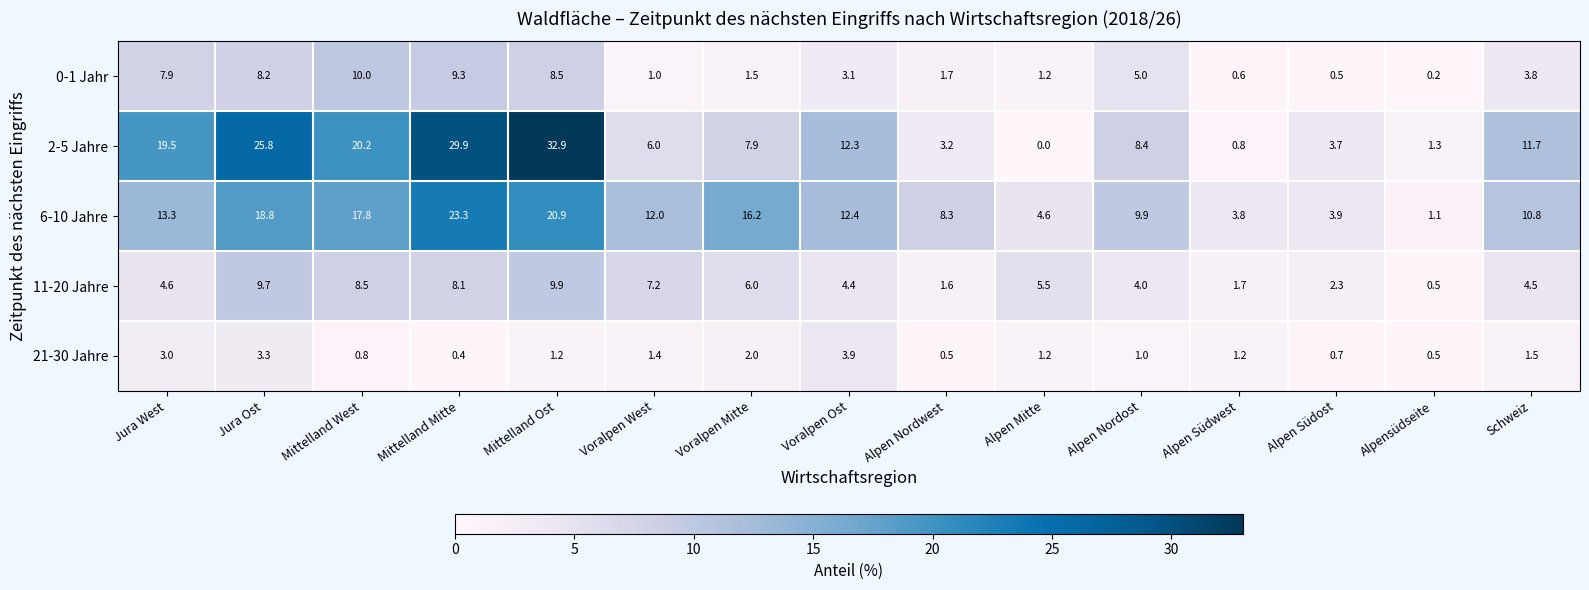

Between Mittelland Mitte and Alpen Südwest, which series saw the biggest shift?

2-5 Jahre